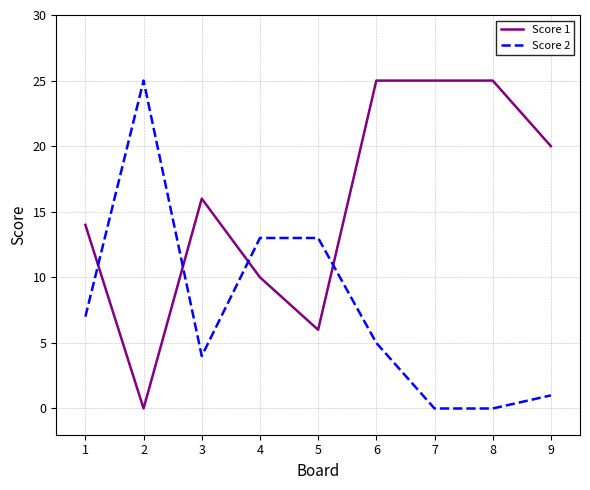

What is the total value across all series at 3?

20